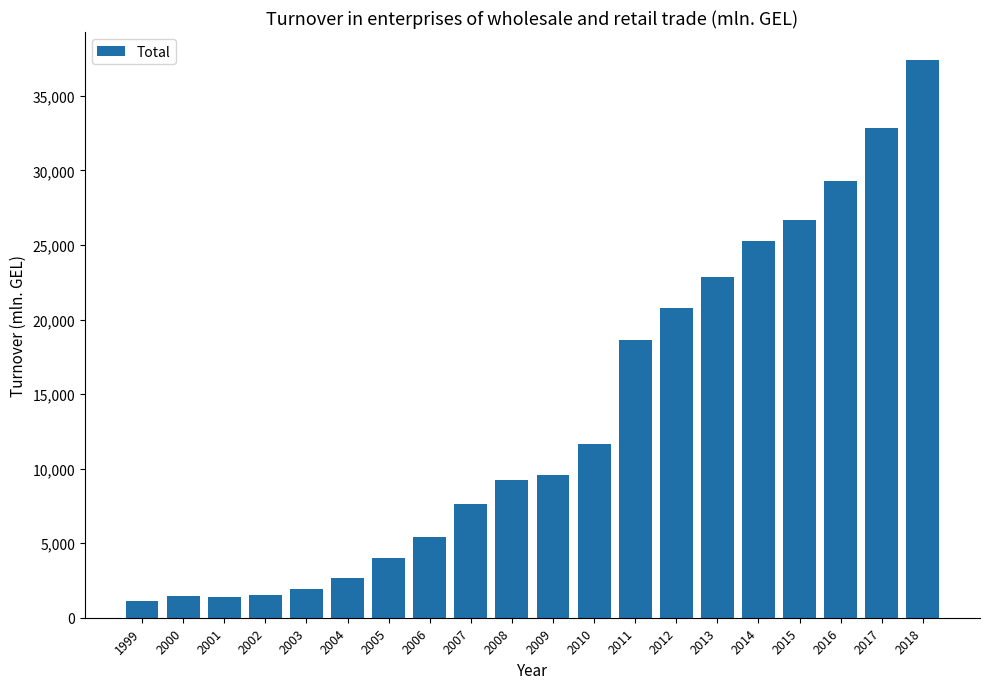

What is the sum of the values at 2010 and 2006?

17066.7